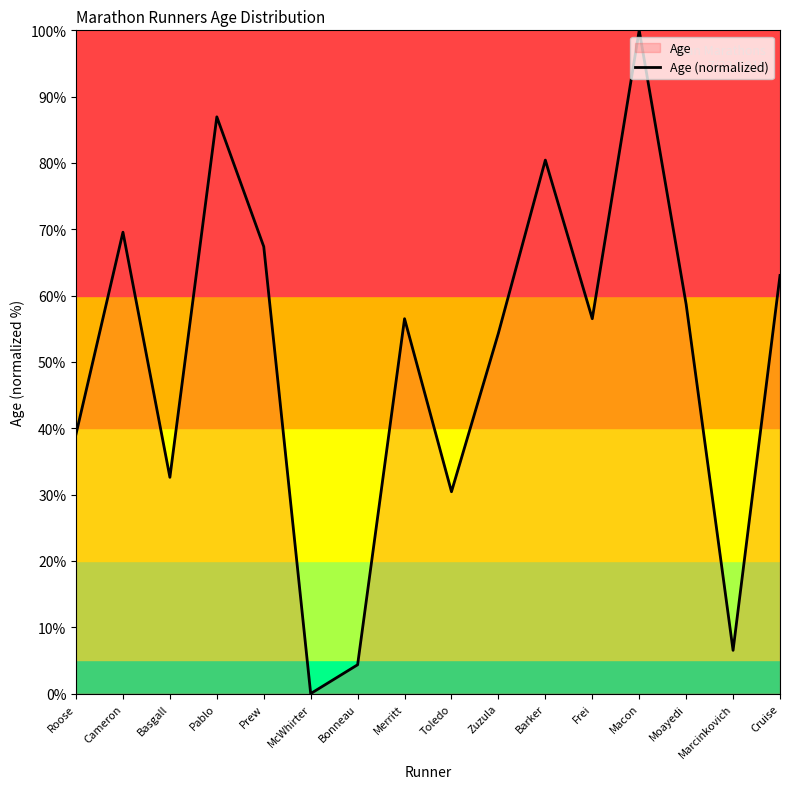

List the labels in order of value, largest first.

Macon, Pablo, Barker, Cameron, Prew, Cruise, Moayedi, Merritt, Frei, Zuzula, Roose, Basgall, Toledo, Marcinkovich, Bonneau, McWhirter